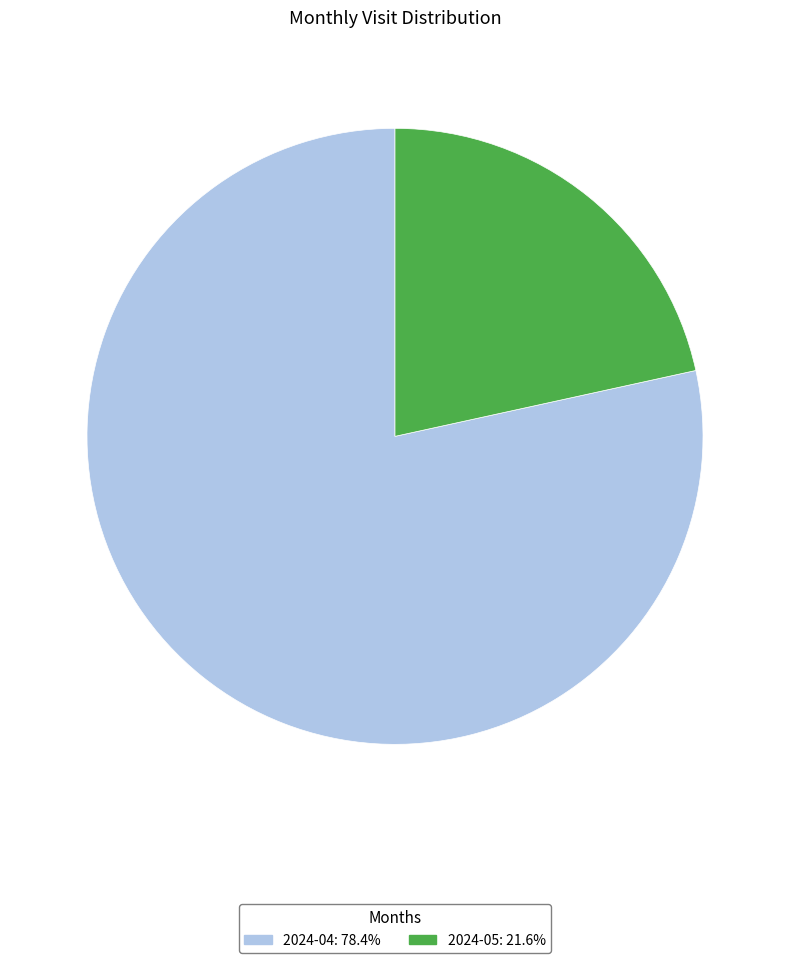

Do 2024-05 and 2024-04 together represent more than half of the pie?

Yes